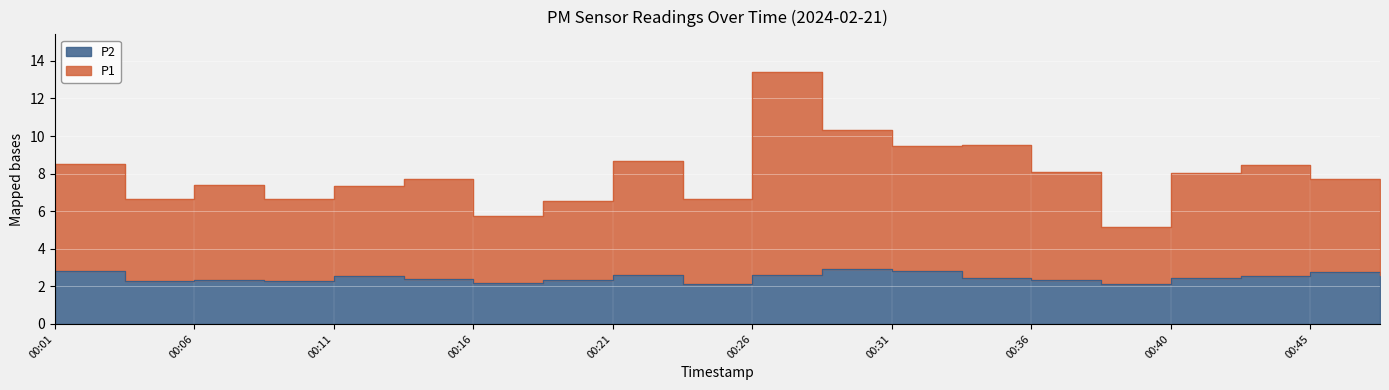

True or false: P2 and P1 intersect in this chart.

False